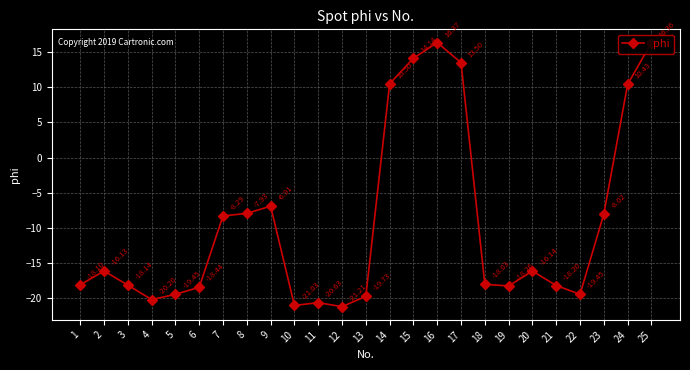

Is it true that the value at 18 is -18.0?

True